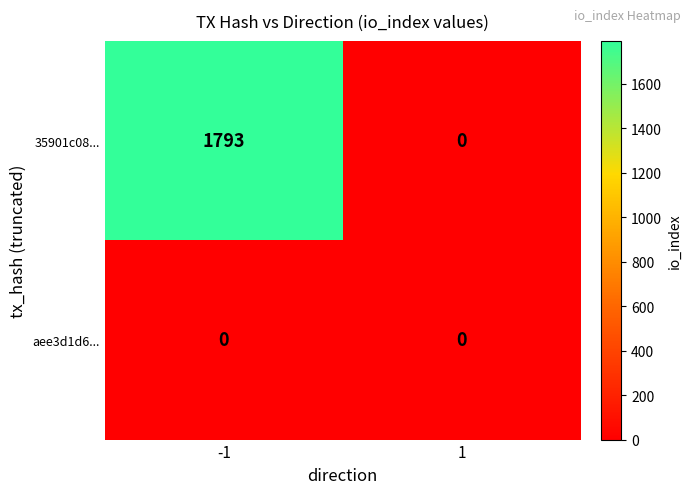

Read the 35901c08... value at -1, to the nearest 50.

1800